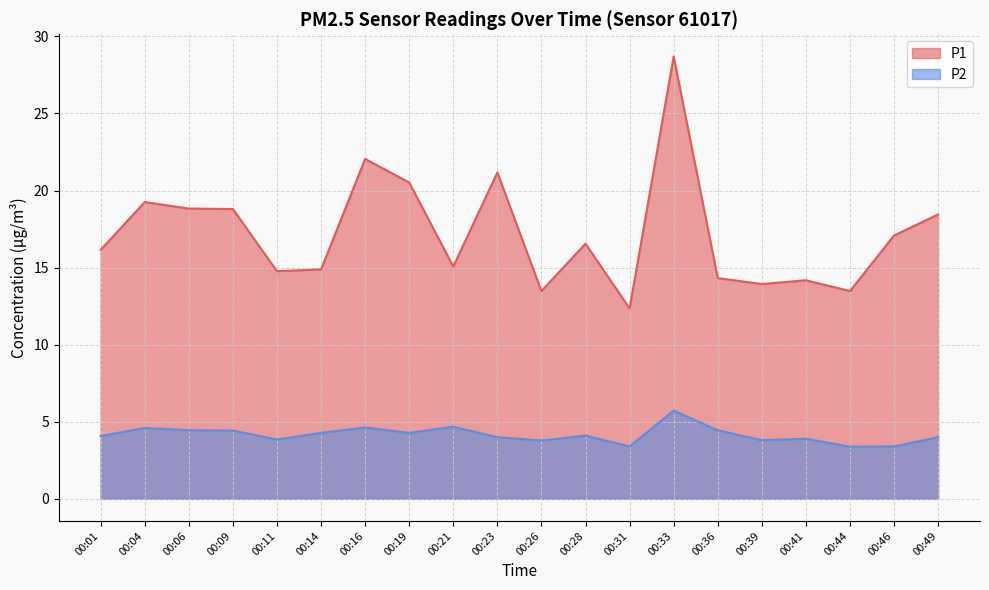

Reading left to right, what are all the values shown in this chart?

P1: 16.1	19.2	18.8	18.8	14.8	14.9	22.1	20.5	15.1	21.2	13.5	16.6	12.3	28.7	14.3	13.9	14.2	13.5	17.1	18.4
P2: 4.1	4.6	4.5	4.4	3.9	4.3	4.6	4.3	4.7	4.0	3.8	4.1	3.4	5.7	4.5	3.8	3.9	3.4	3.4	4.0